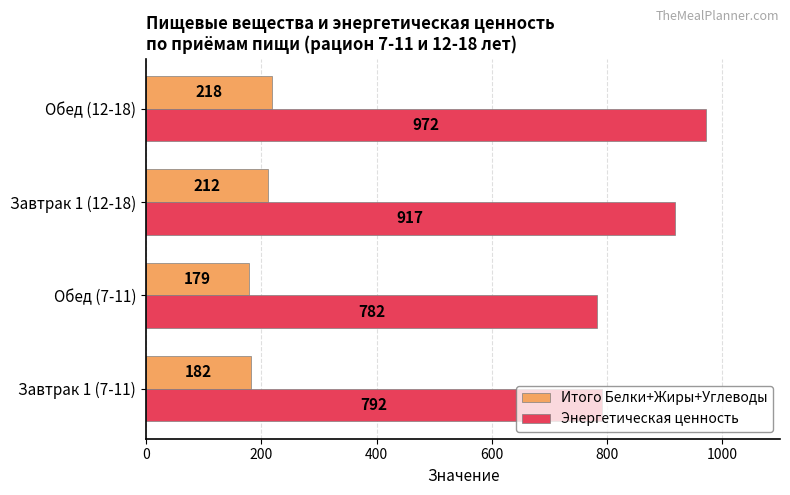

List the series in order of their peak value, lowest first.

Итого Белки+Жиры+Углеводы, Энергетическая ценность